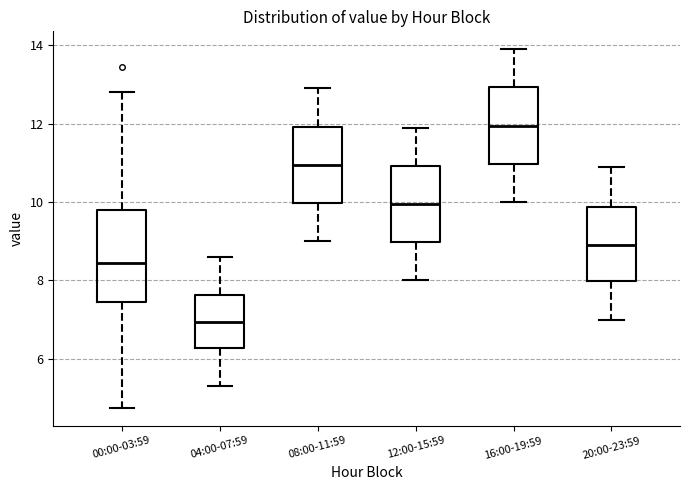

Reading left to right, transcribe this box plot: for each box, give where its median line is, the range the box spans, and where its two whiskers end, as read against the y-axis. The values are not printed on the chart, so give them approximately, as read against the axis.

00:00-03:59: median 8.4, box 7.4 to 9.8, whiskers 4.8 to 12.8
04:00-07:59: median 7.0, box 6.2 to 7.6, whiskers 5.4 to 8.6
08:00-11:59: median 11.0, box 10.0 to 12.0, whiskers 9.0 to 13.0
12:00-15:59: median 10.0, box 9.0 to 11.0, whiskers 8.0 to 12.0
16:00-19:59: median 12.0, box 11.0 to 13.0, whiskers 10.0 to 14.0
20:00-23:59: median 9.0, box 8.0 to 9.8, whiskers 7.0 to 11.0